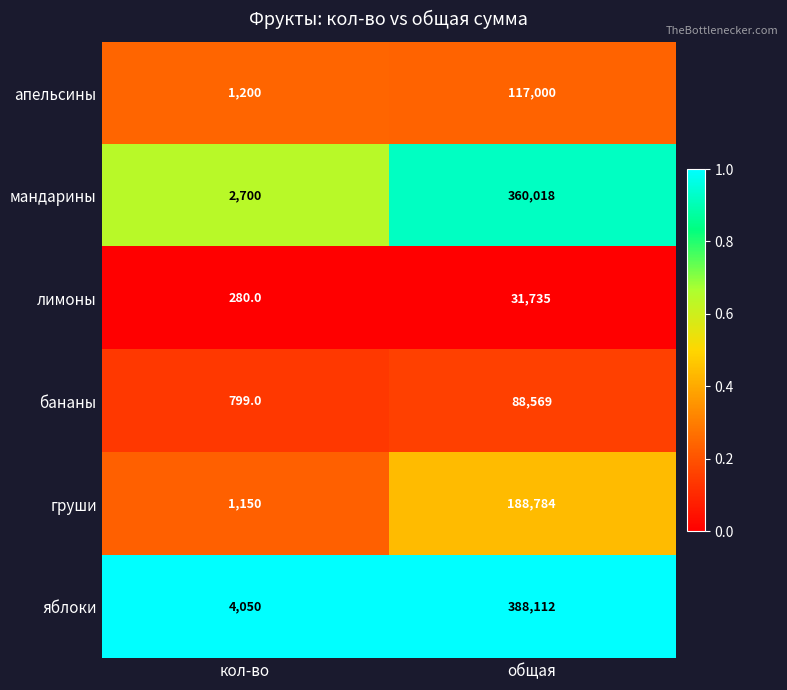

Rank the series at общая from highest to lowest value.

яблоки, мандарины, груши, апельсины, бананы, лимоны